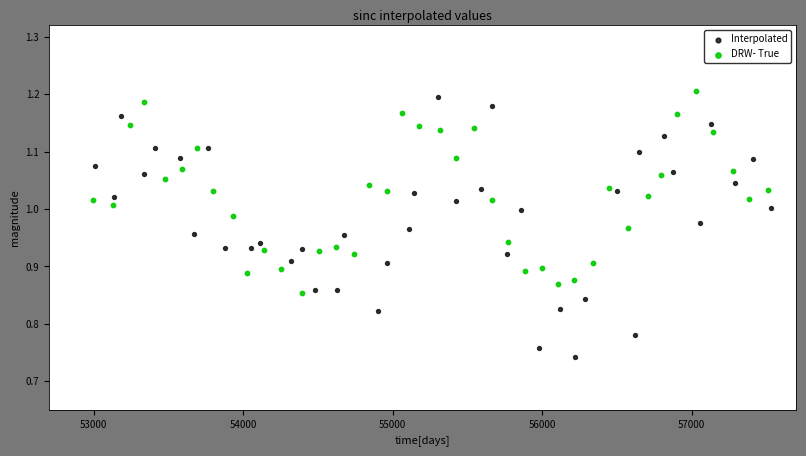

Which series has the largest Y range (max minus min)?

Interpolated